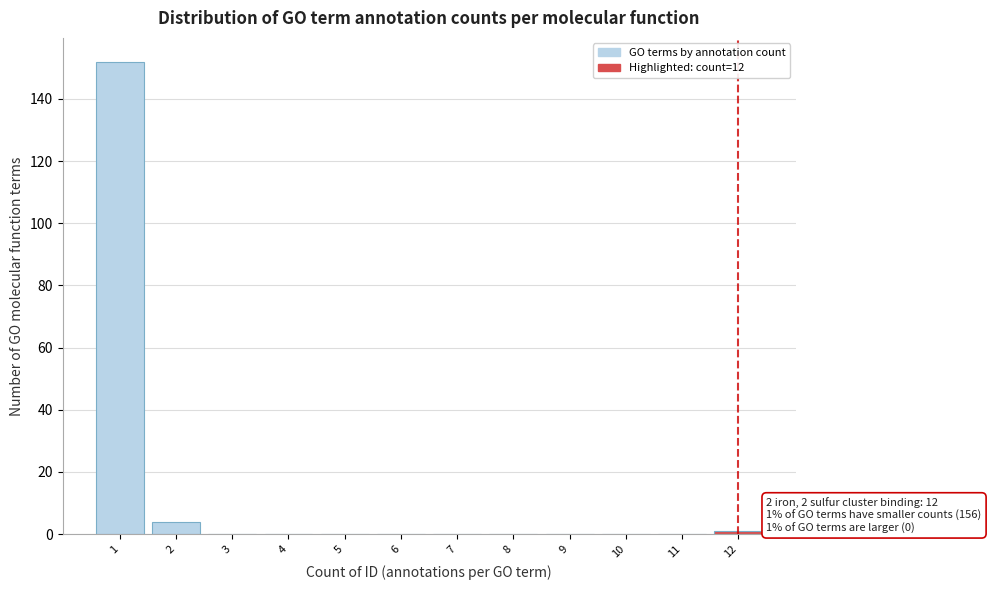

Reading left to right, extract all data points from this chart.

1=152	2=4	3=0	4=0	5=0	6=0	7=0	8=0	9=0	10=0	11=0	12=1